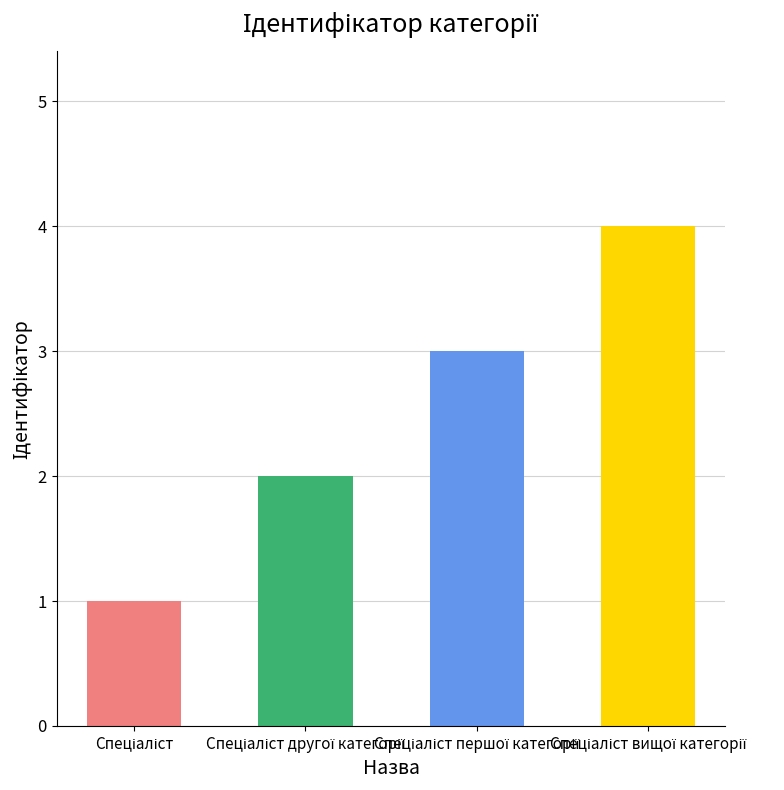

How many data points are less than 3?

2